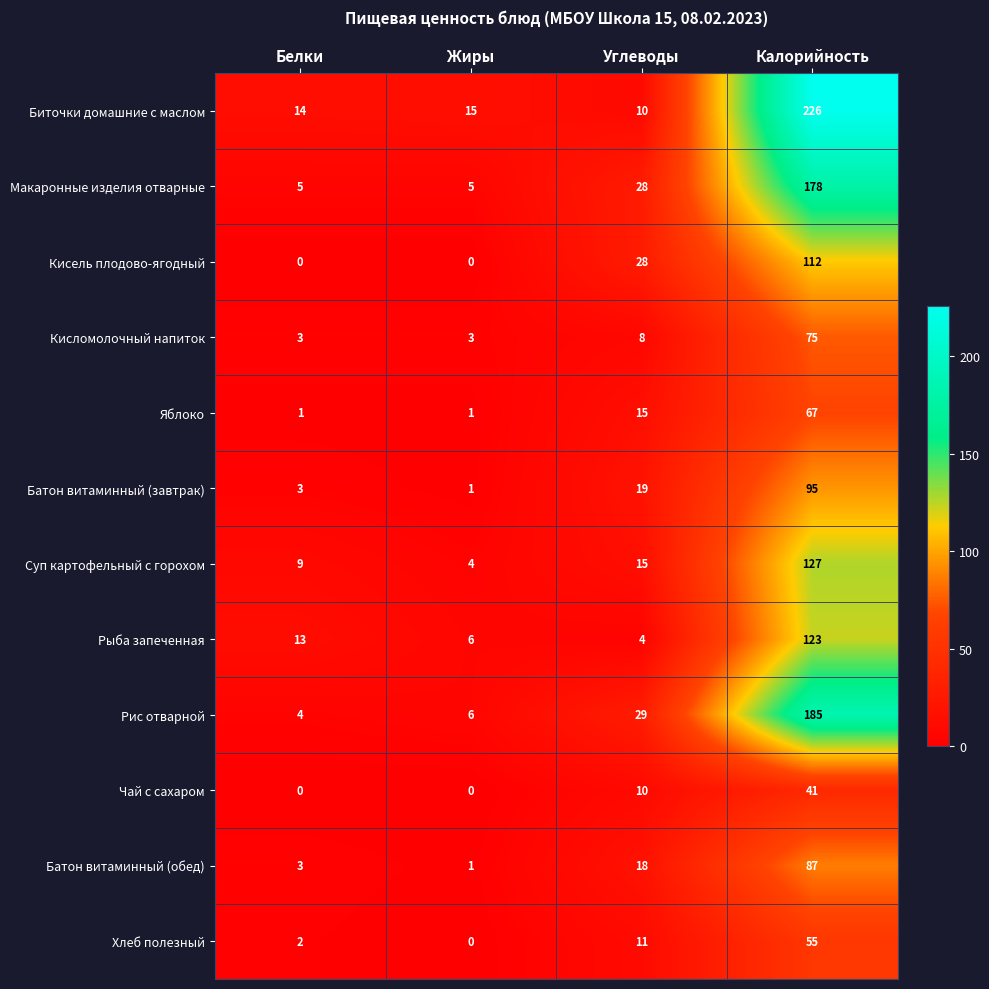

What is the difference between the highest and lowest values at Белки?

14